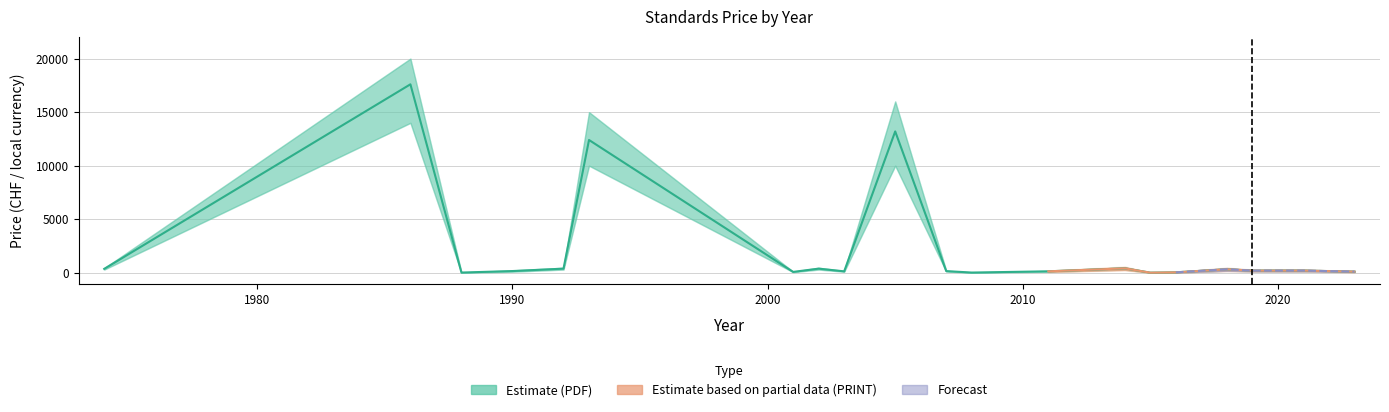

What is the minimum value shown in the chart?

10